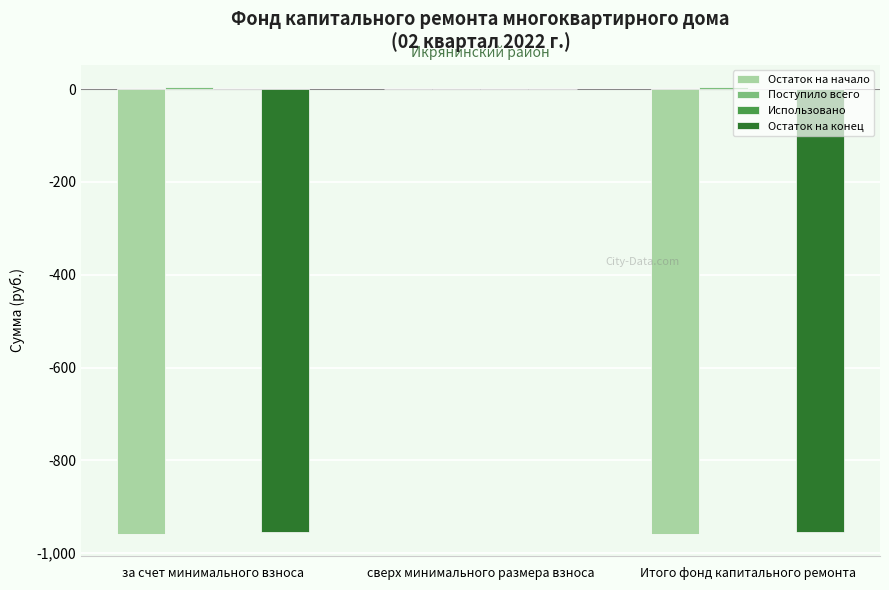

The value of Остаток на конец at Итого фонд капитального ремонта is -953.5. True or false?

True